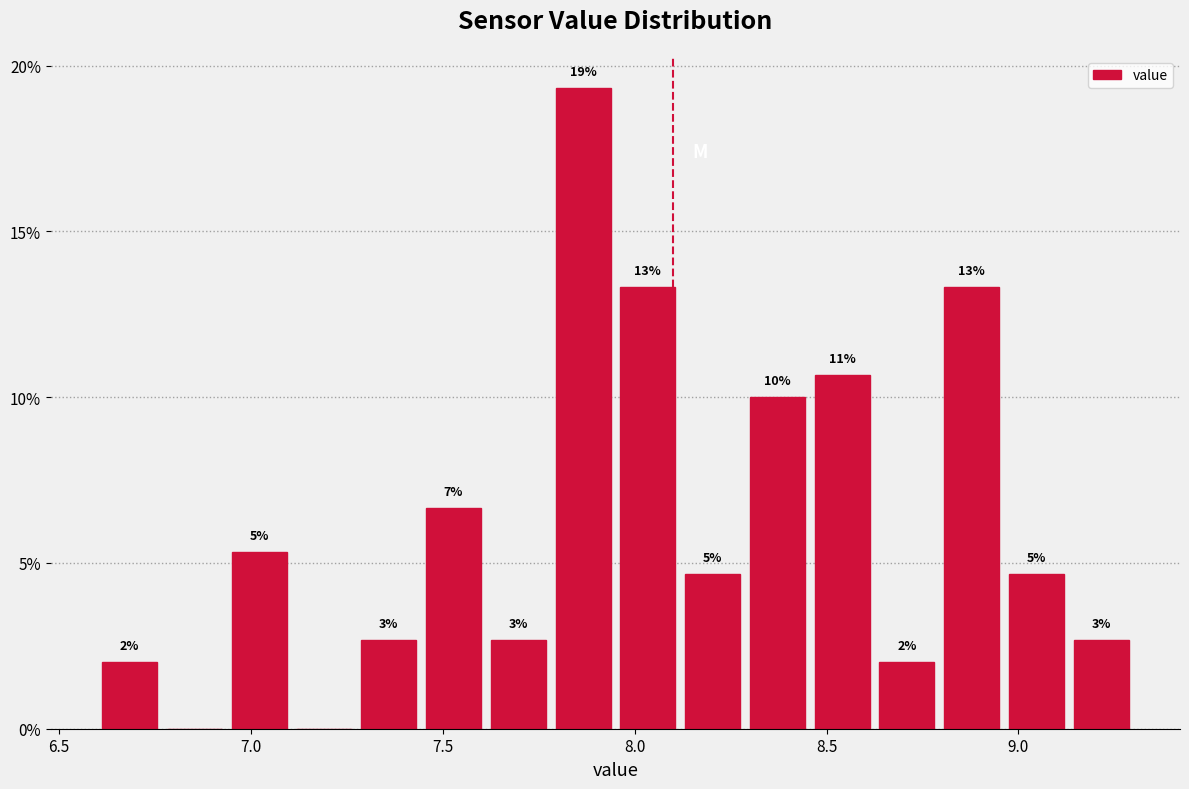

Around what value on the x-axis is the tallest bar? Give the approximate position of its centre, as read against the axis.

7.85